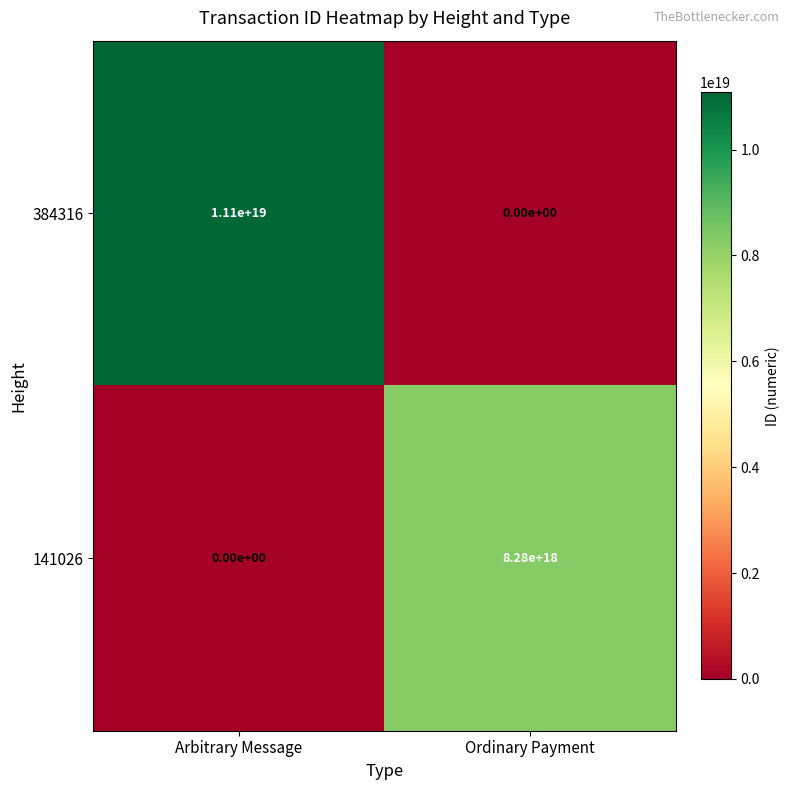

Rank the series by their average value, from lowest to highest.

141026, 384316